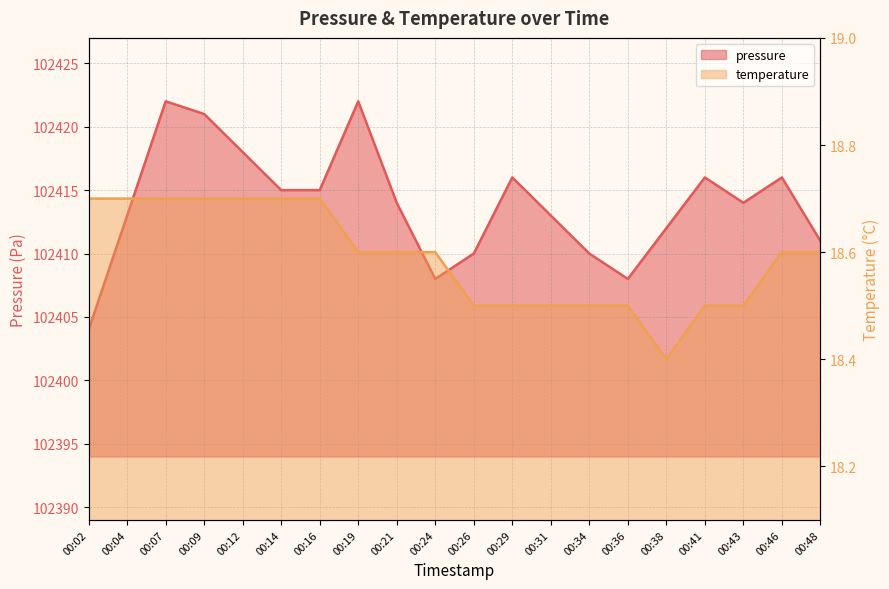

What is the total value across all series at 00:09?

102439.7